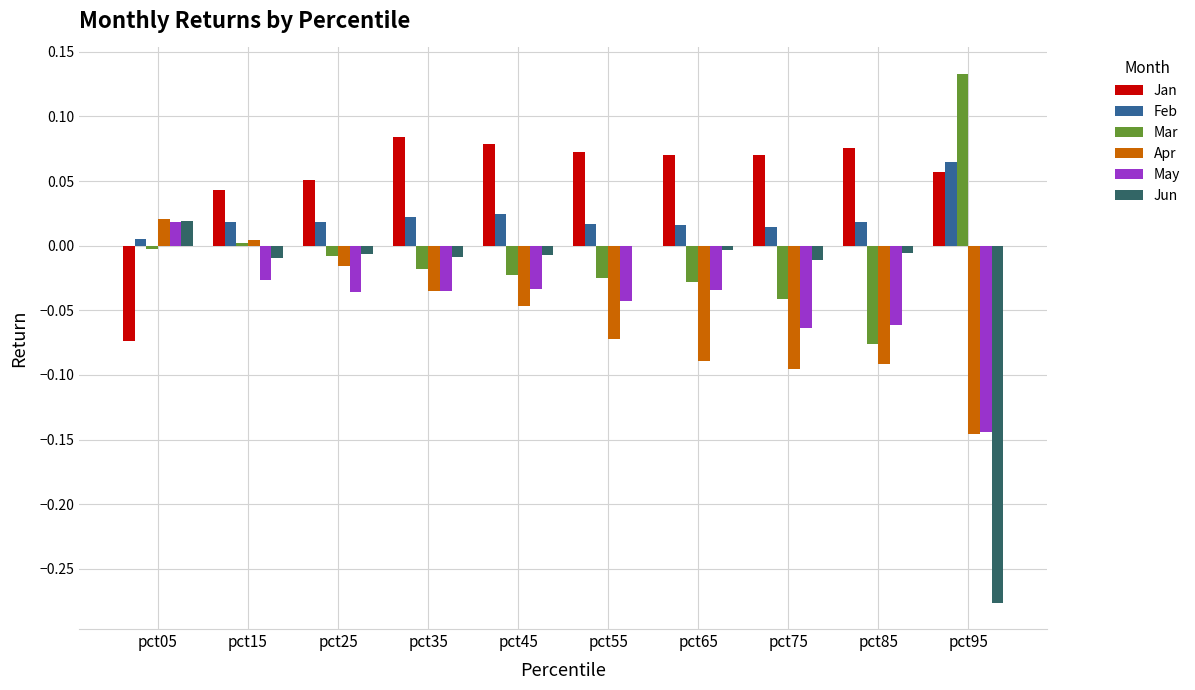

Which category has the highest value across all series?

pct95